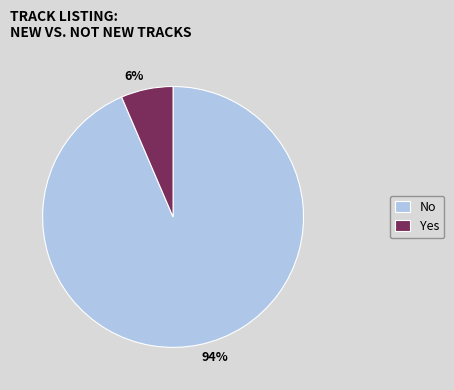

Is there any slice that represents more than half of the pie?

Yes